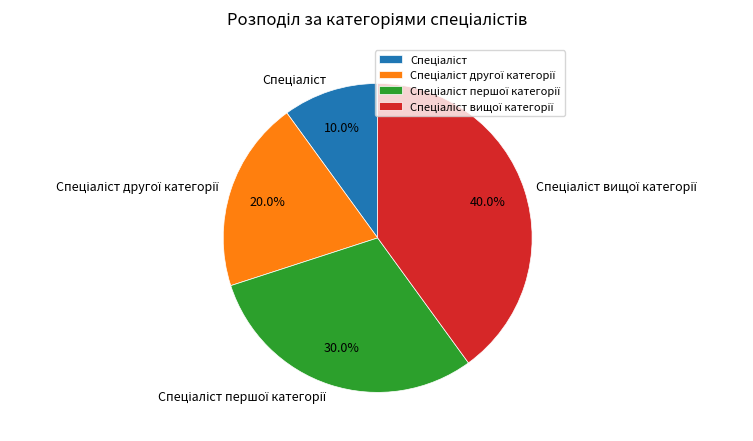

To the nearest percent, what portion does Спеціаліст другої категорії represent?

20%